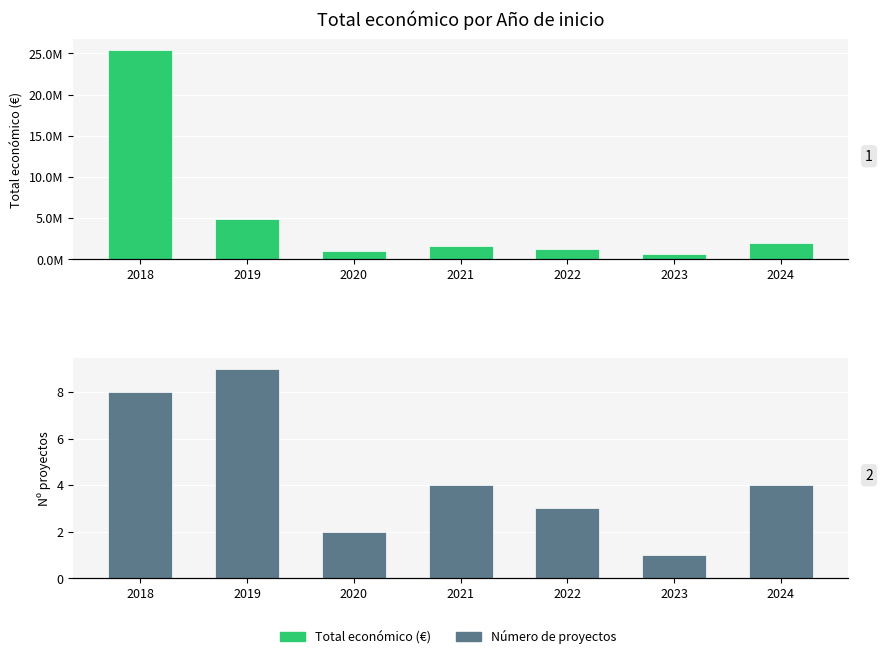

What is the spread (max minus min) of values at 2024?

2023446